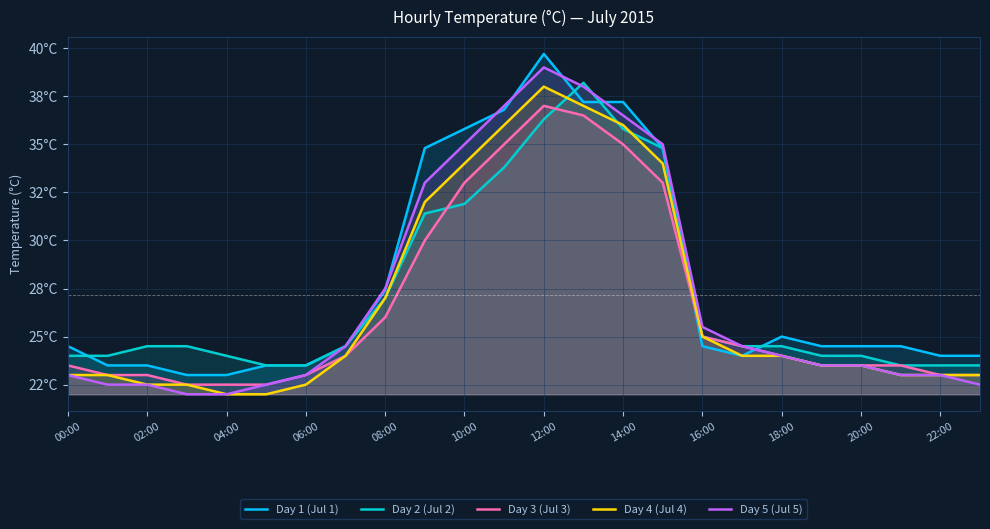

What is the total value across all series at 06:00?

114.5